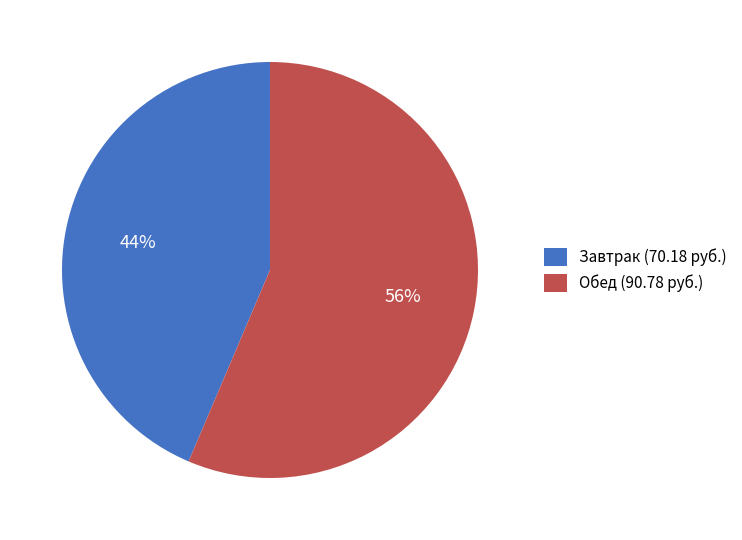

Rank the categories by value from highest to lowest.

Обед (90.78 руб.), Завтрак (70.18 руб.)